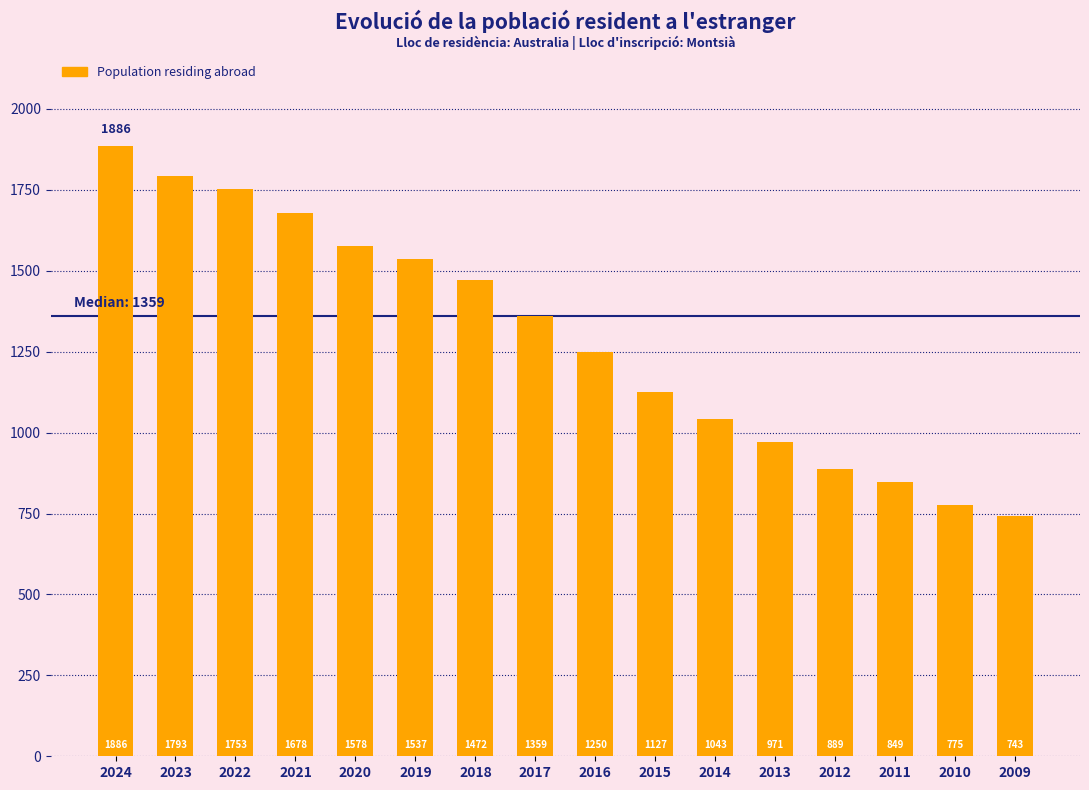

How many values are below 1359?

8